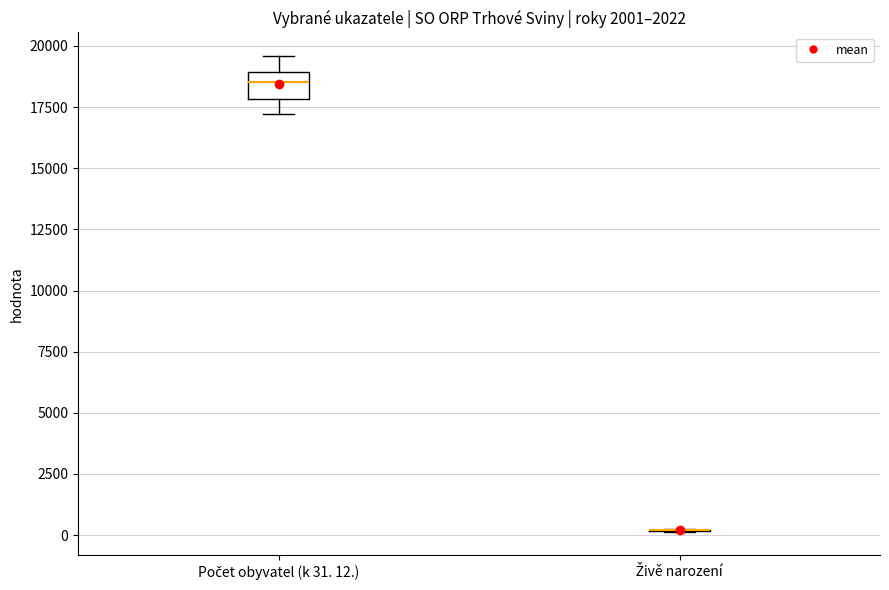

Reading left to right, read every box against the y-axis: the position of its median line, the range the box covers, and the ends of its whiskers. The values are not printed on the chart, so give them approximately, as read against the axis.

Počet obyvatel (k 31. 12.): median 18500, box 18000 to 19000, whiskers 17000 to 19500
Živě narození: box collapsed to a line at 0, whiskers 0 to 0